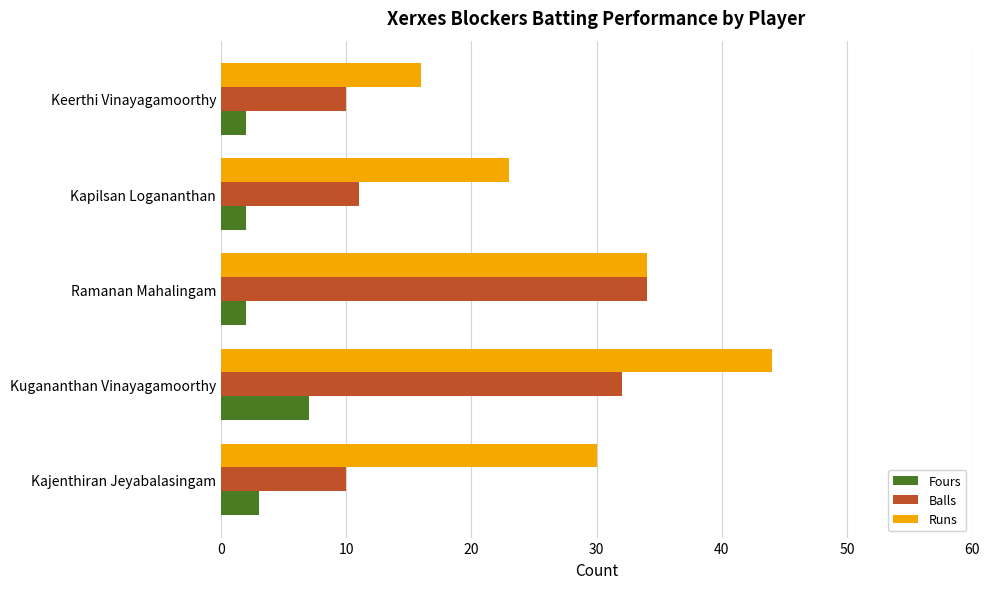

Is it true that Balls equals 13 at Kugananthan Vinayagamoorthy?

False